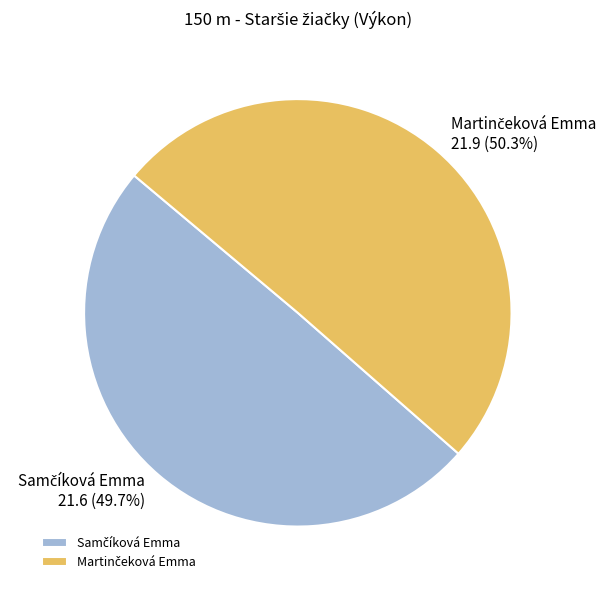

Is there a majority slice in this chart?

Yes